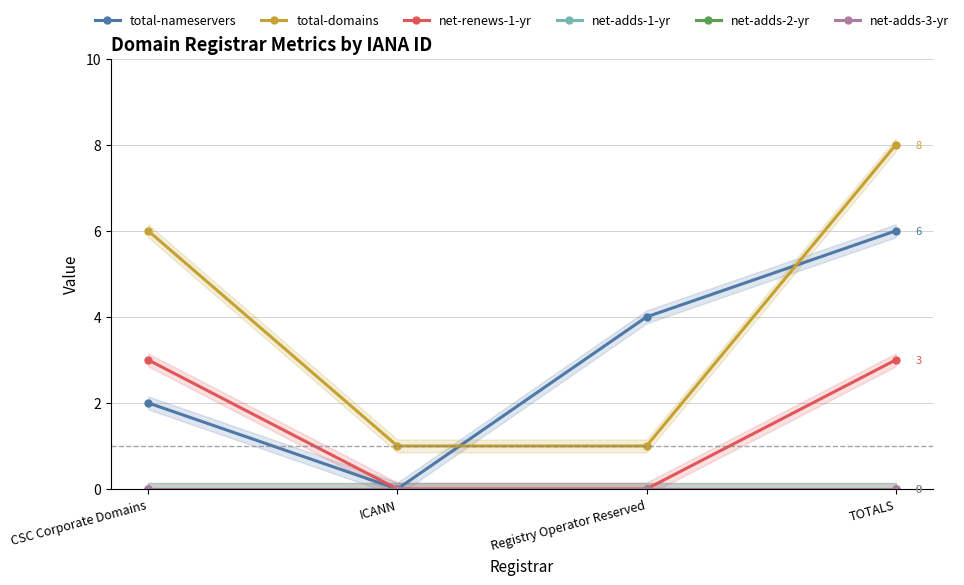

What are all the series names shown in the legend?

total-nameservers, total-domains, net-renews-1-yr, net-adds-1-yr, net-adds-2-yr, net-adds-3-yr